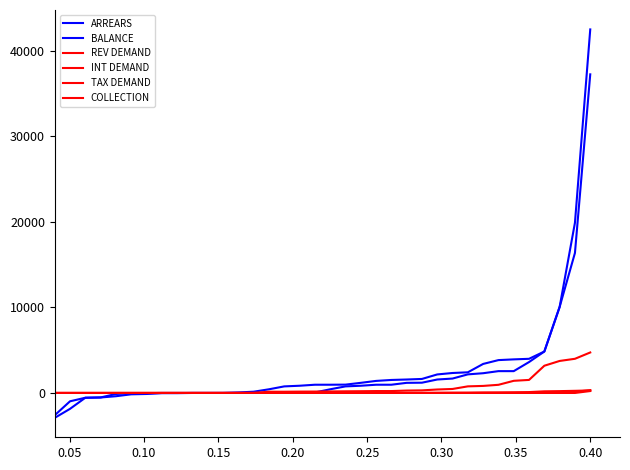

Does the chart display data point markers on the line(s)?

No